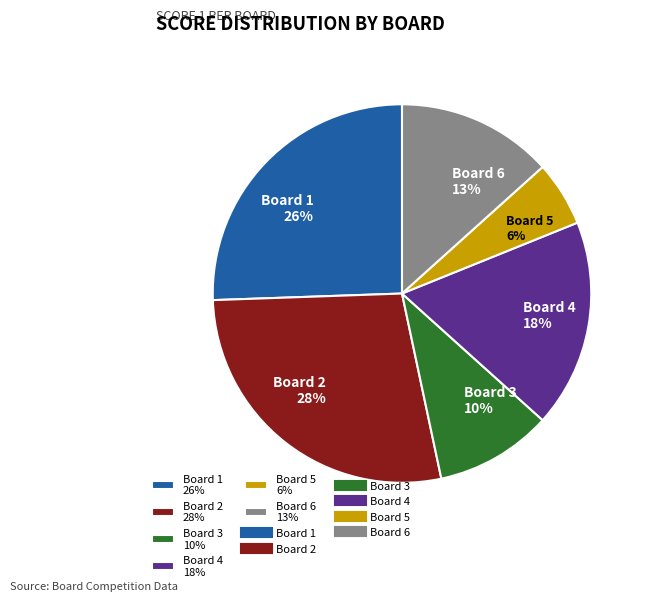

Does Board 5 account for over 50% of the chart?

No